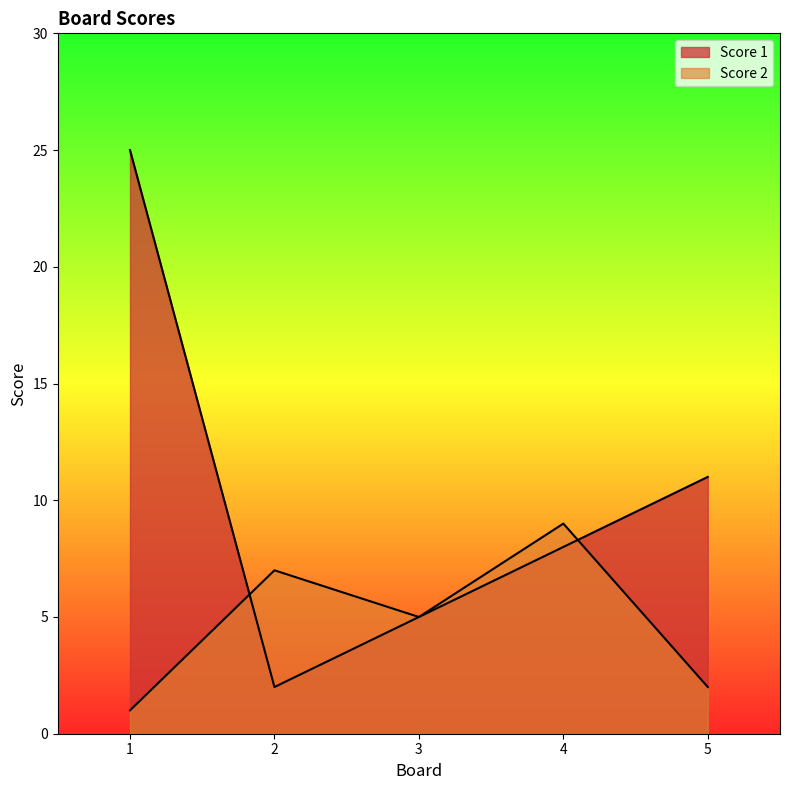

Between 4 and 1, which is larger?

1